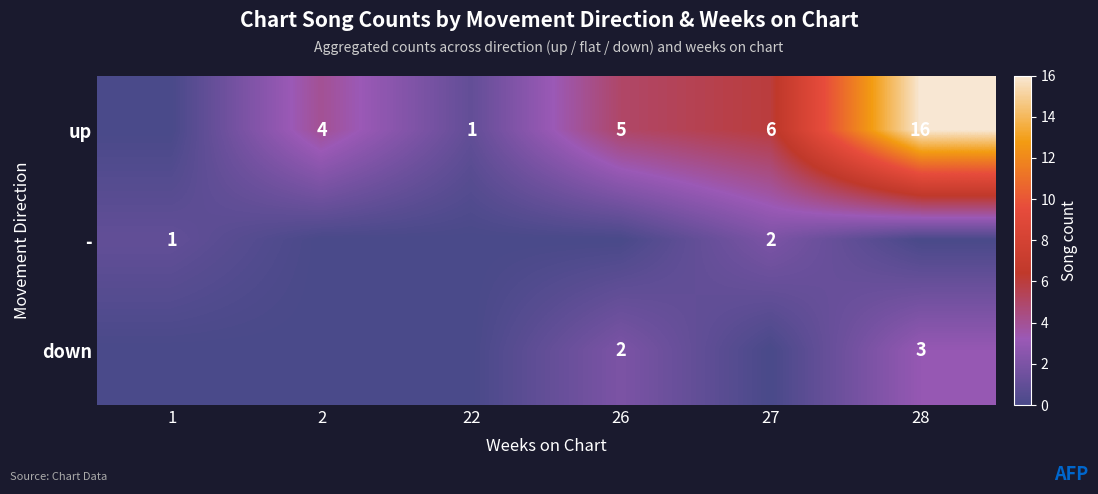

What is the difference between the up values at 26 and 28?

11